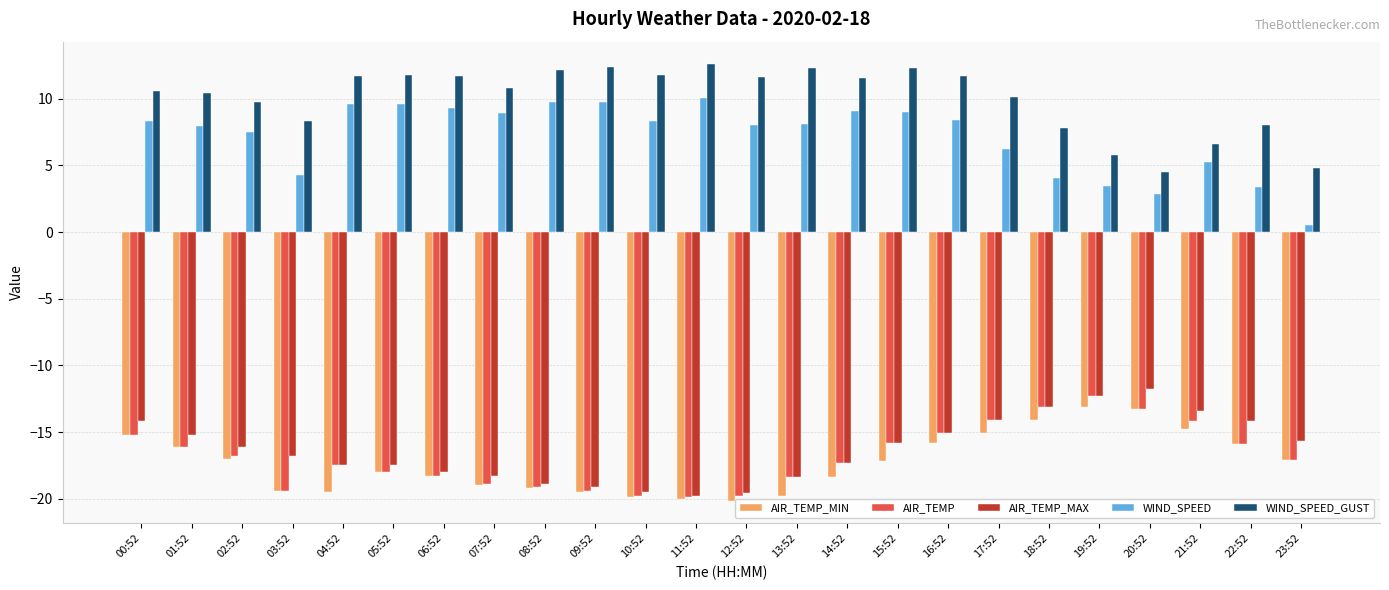

List the series in order of their peak value, lowest first.

AIR_TEMP_MIN, AIR_TEMP, AIR_TEMP_MAX, WIND_SPEED, WIND_SPEED_GUST